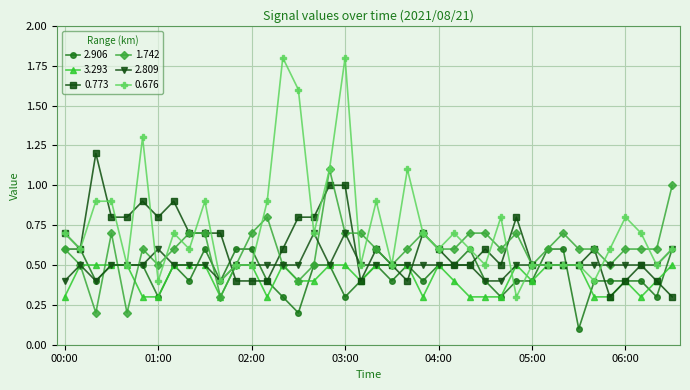

What is the value of the 0.676 point at the 27th from the left?

0.6